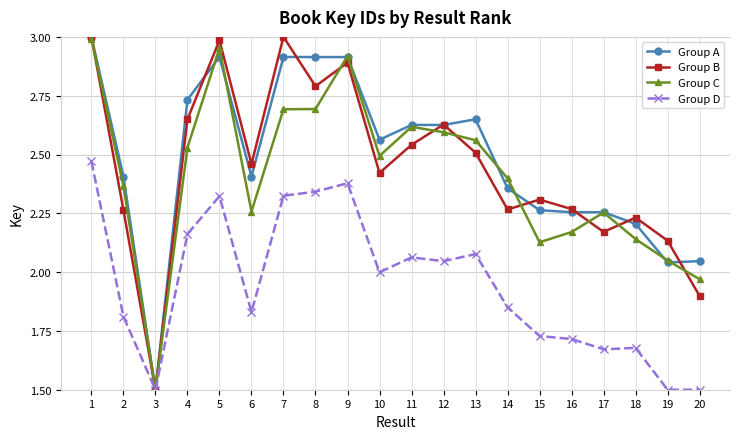

How many data points in Group B are less than 2?

2